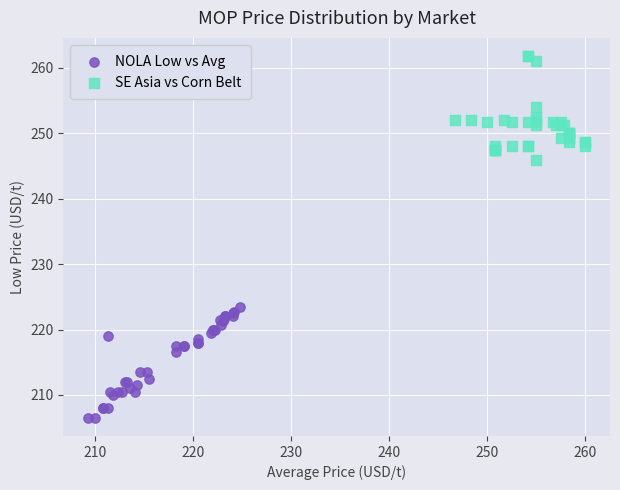

Which series reaches the minimum Y coordinate?

NOLA Low vs Avg